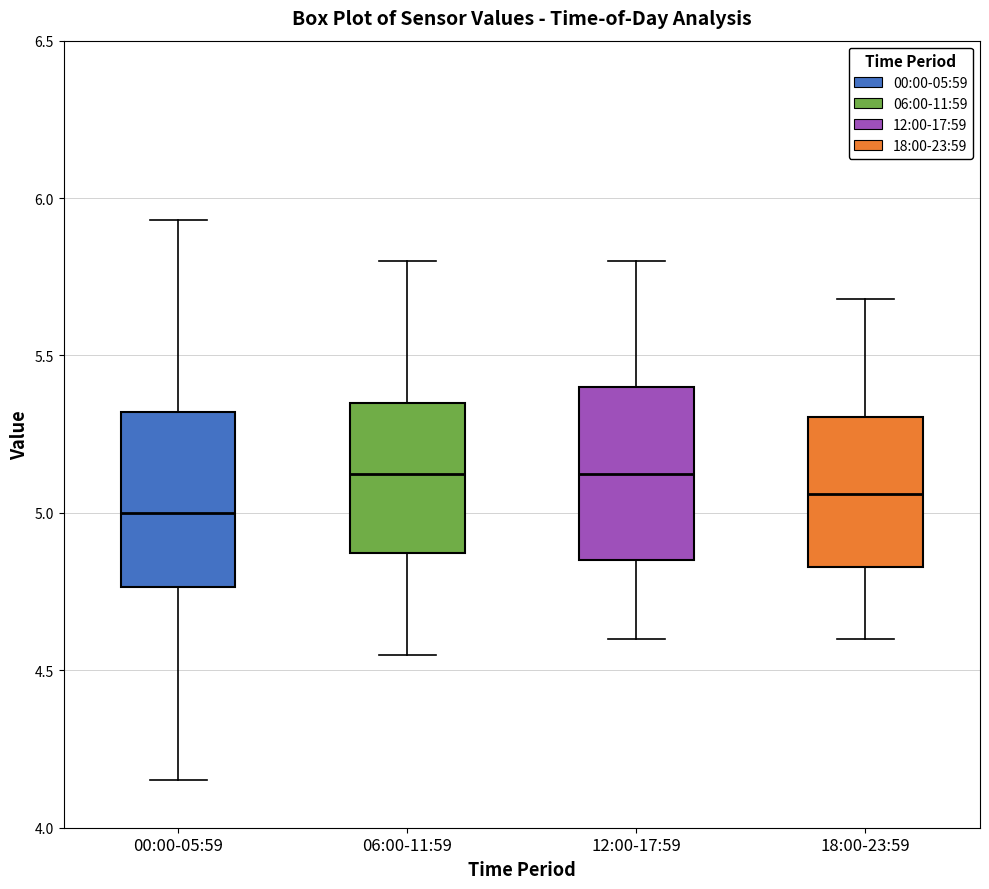

Where does the lower whisker of the box for 00:00-05:59 end on the y-axis? The values are not printed on the chart, so give them approximately, as read against the axis.

4.15